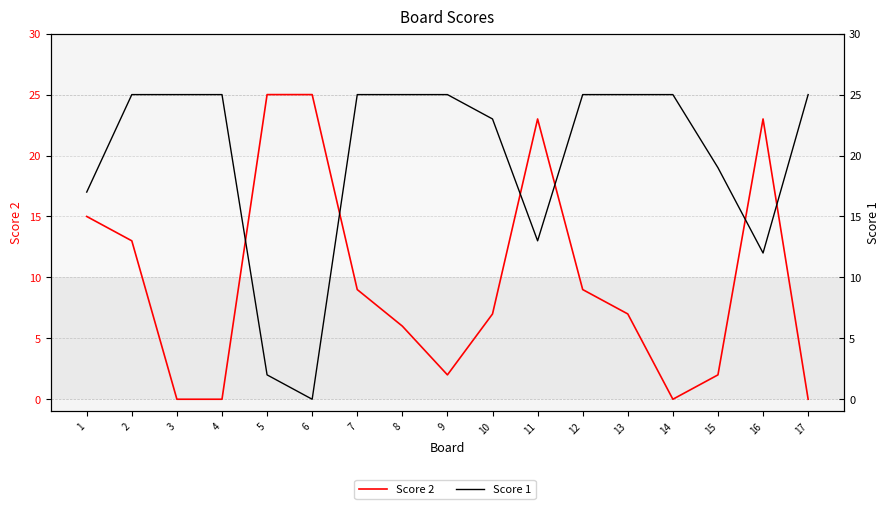

Does the chart have visible grid lines?

Yes